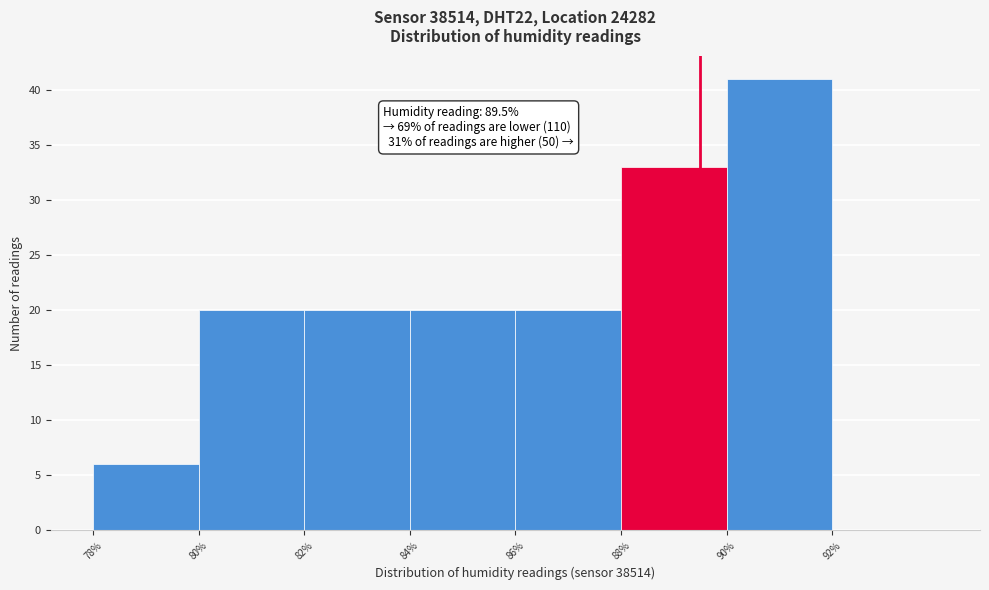

Over which range of the x-axis is the bar tallest?

90 to 92